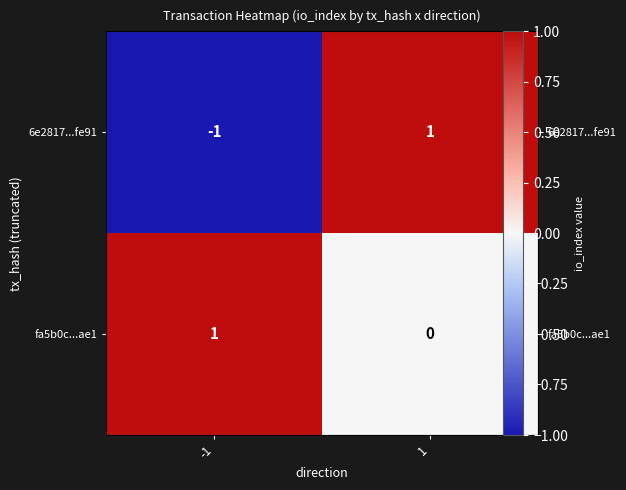

How many values in the 6e2817...fe91 series are below 1?

1